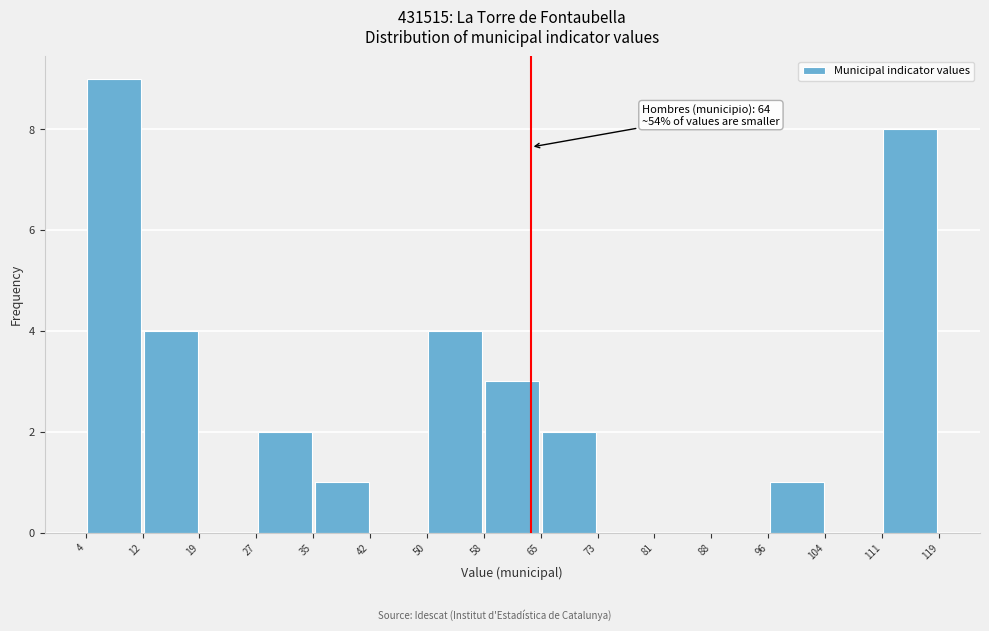

Which range on the x-axis has the tallest bar?

4 to 12